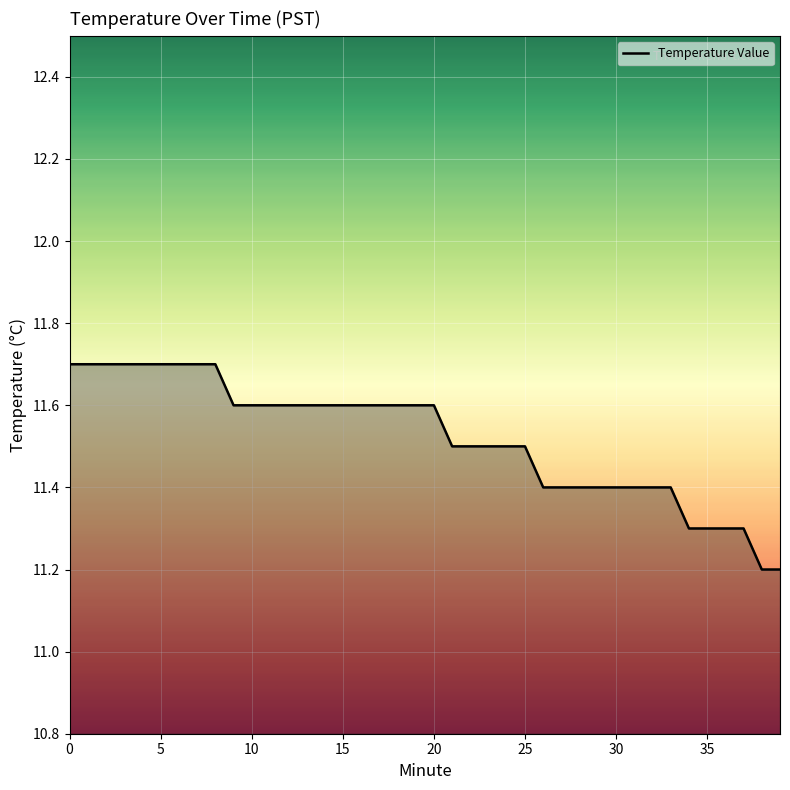

What is the greatest value displayed?

11.7